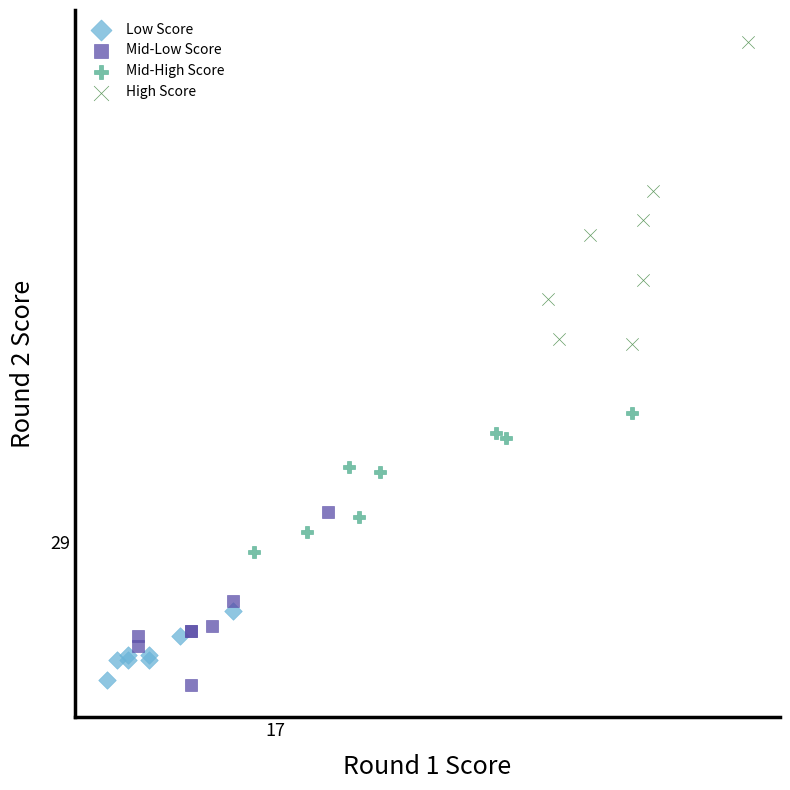

What are all the series names shown in the legend?

Low Score, Mid-Low Score, Mid-High Score, High Score